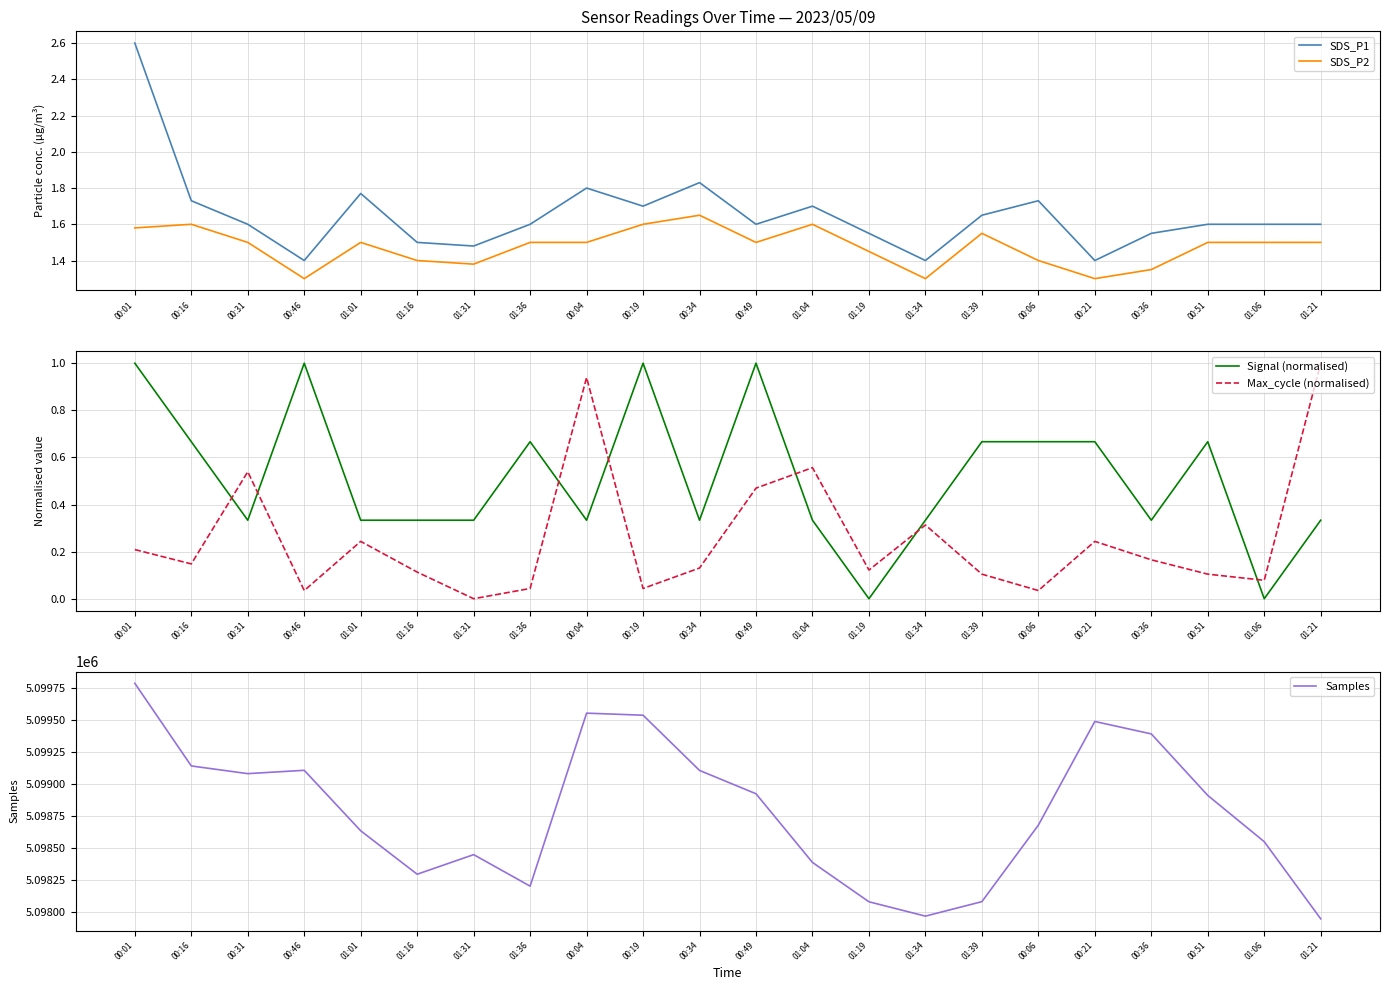

How many interior local valleys does the Samples series have?

4